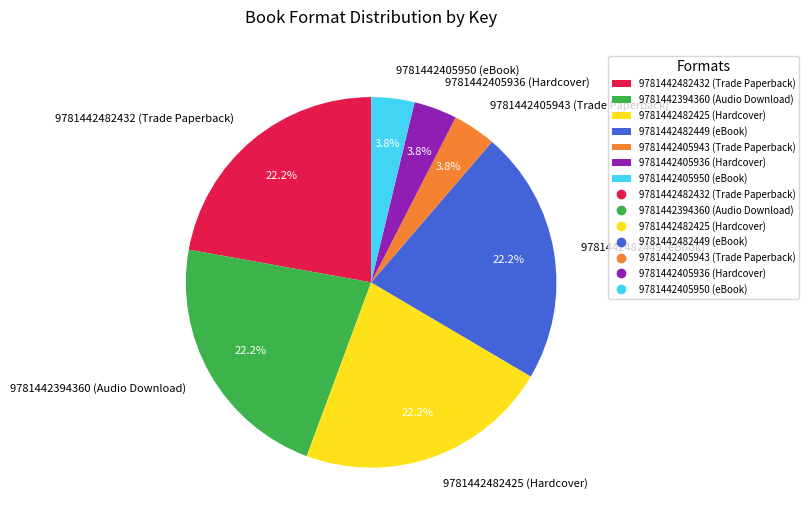

Is there a majority slice in this chart?

No